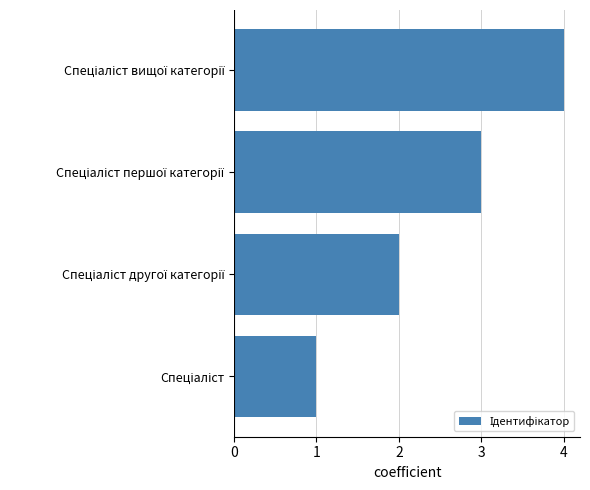

What is the difference between the maximum and minimum values?

3